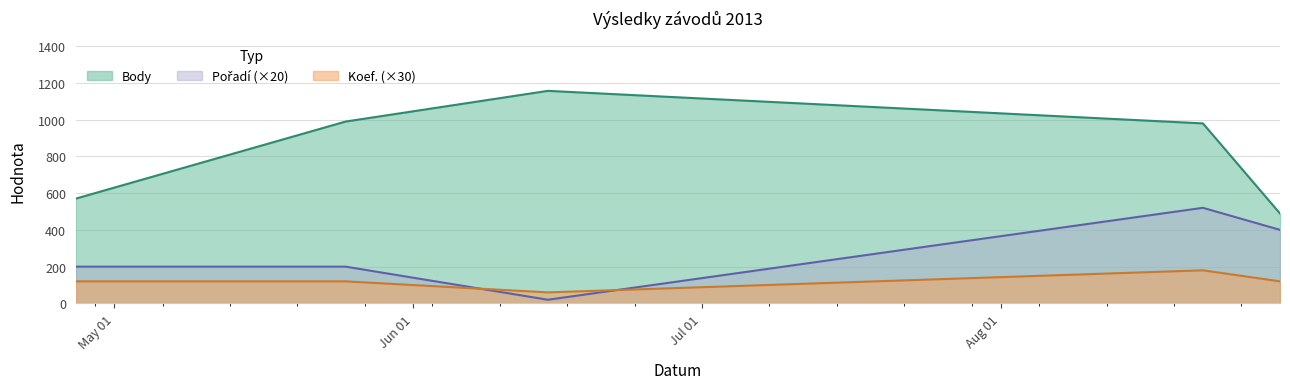

Which series has the largest total across all categories?

Body